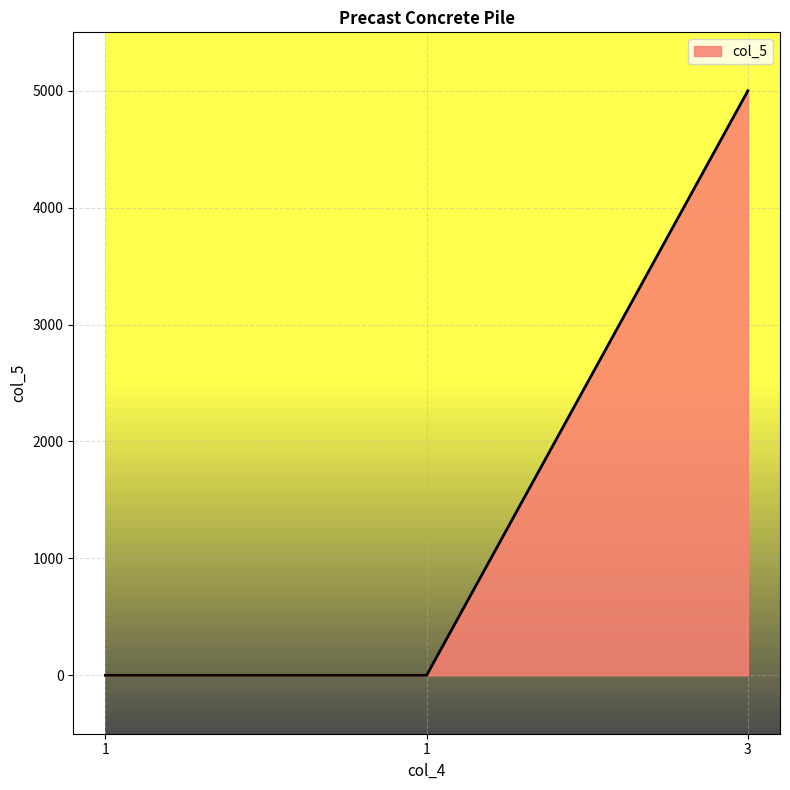

Reading right to left, list all the values displayed in this chart.

5000	0	0